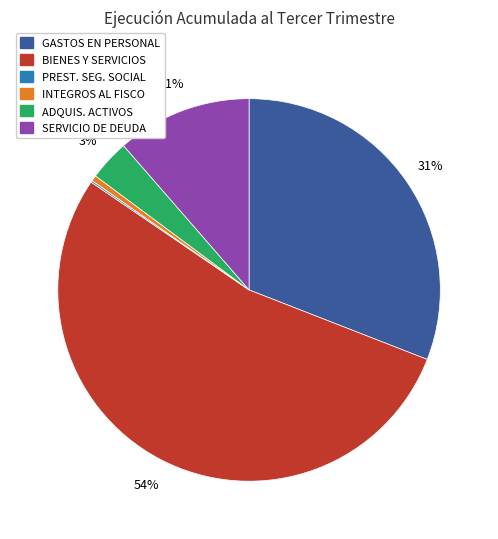

Is there a majority slice in this chart?

Yes